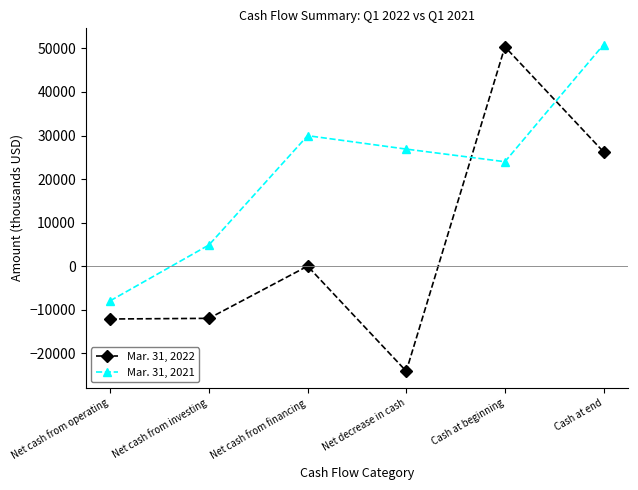

What is the value of the Mar. 31, 2022 point at the 6th from the left?

26244